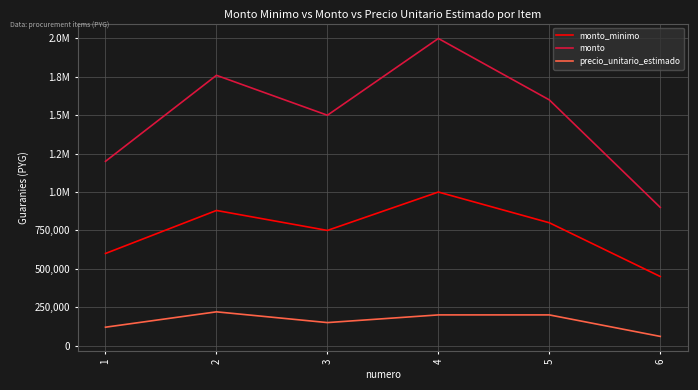

What are all the series names shown in the legend?

monto_minimo, monto, precio_unitario_estimado